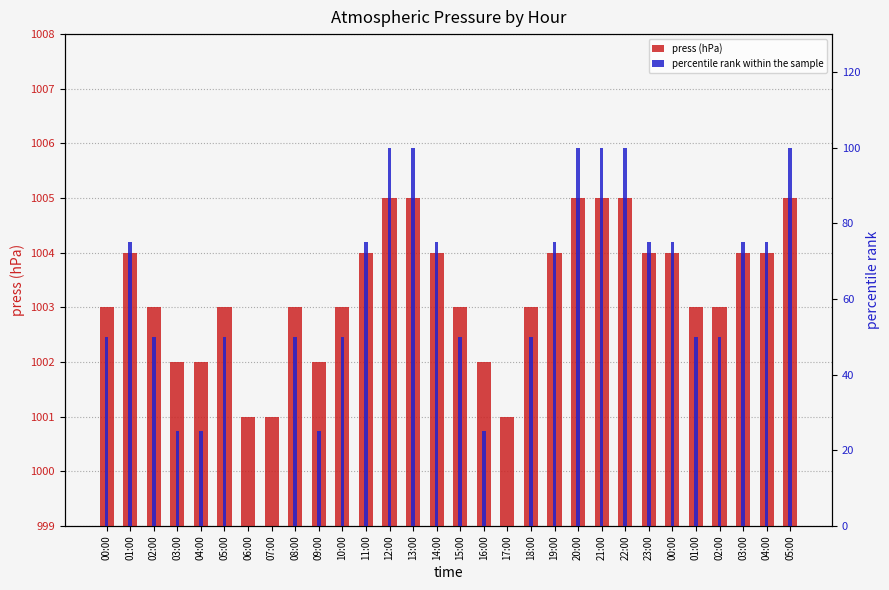

Reading left to right, extract all data points from this chart.

press (hPa): 00:00=1003	01:00=1004	02:00=1003	03:00=1002	04:00=1002	05:00=1003	06:00=1001	07:00=1001	08:00=1003	09:00=1002	10:00=1003	11:00=1004	12:00=1005	13:00=1005	14:00=1004	15:00=1003	16:00=1002	17:00=1001	18:00=1003	19:00=1004	20:00=1005	21:00=1005	22:00=1005	23:00=1004	00:00=1004	01:00=1003	02:00=1003	03:00=1004	04:00=1004	05:00=1005
percentile rank within the sample: 00:00=50	01:00=75	02:00=50	03:00=25	04:00=25	05:00=50	06:00=0	07:00=0	08:00=50	09:00=25	10:00=50	11:00=75	12:00=100	13:00=100	14:00=75	15:00=50	16:00=25	17:00=0	18:00=50	19:00=75	20:00=100	21:00=100	22:00=100	23:00=75	00:00=75	01:00=50	02:00=50	03:00=75	04:00=75	05:00=100